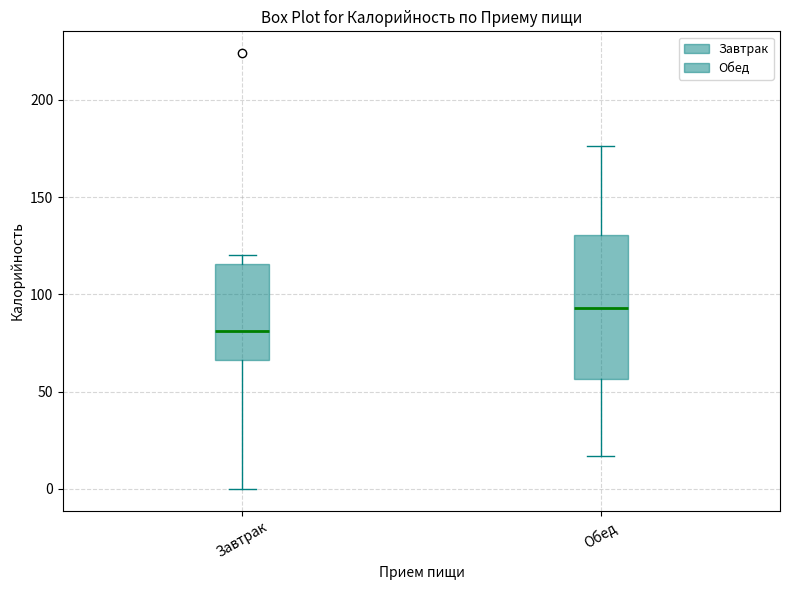

Where is the lower edge of the box for Завтрак on the y-axis? The values are not printed on the chart, so give them approximately, as read against the axis.

65